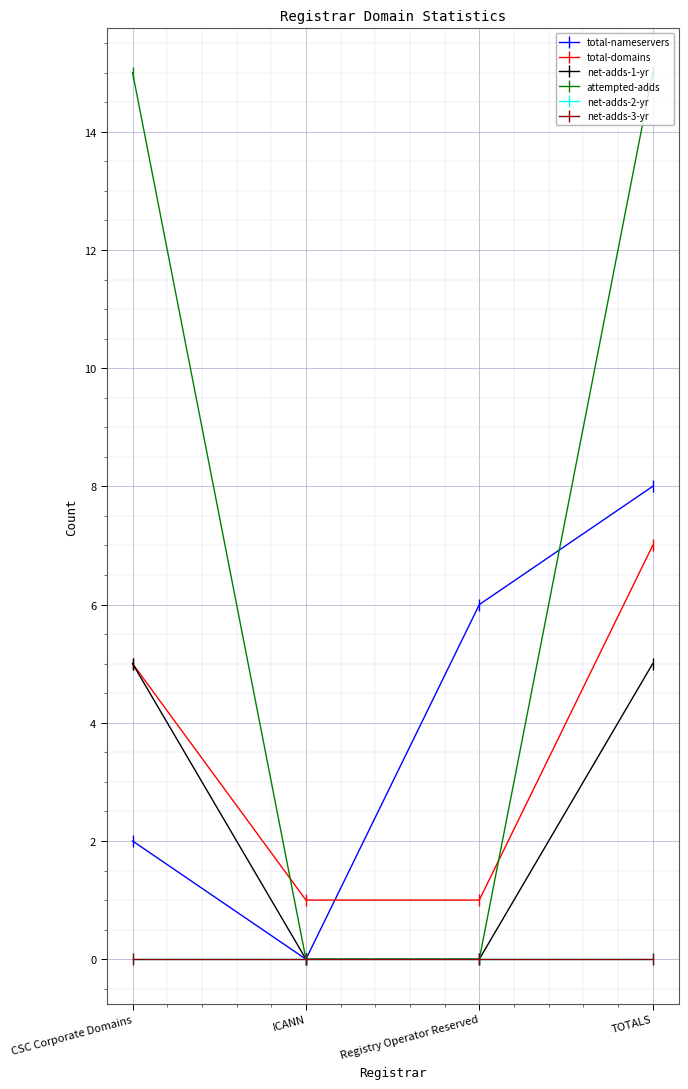

Is the value of total-nameservers at TOTALS greater than the value of net-adds-2-yr at Registry Operator Reserved?

Yes